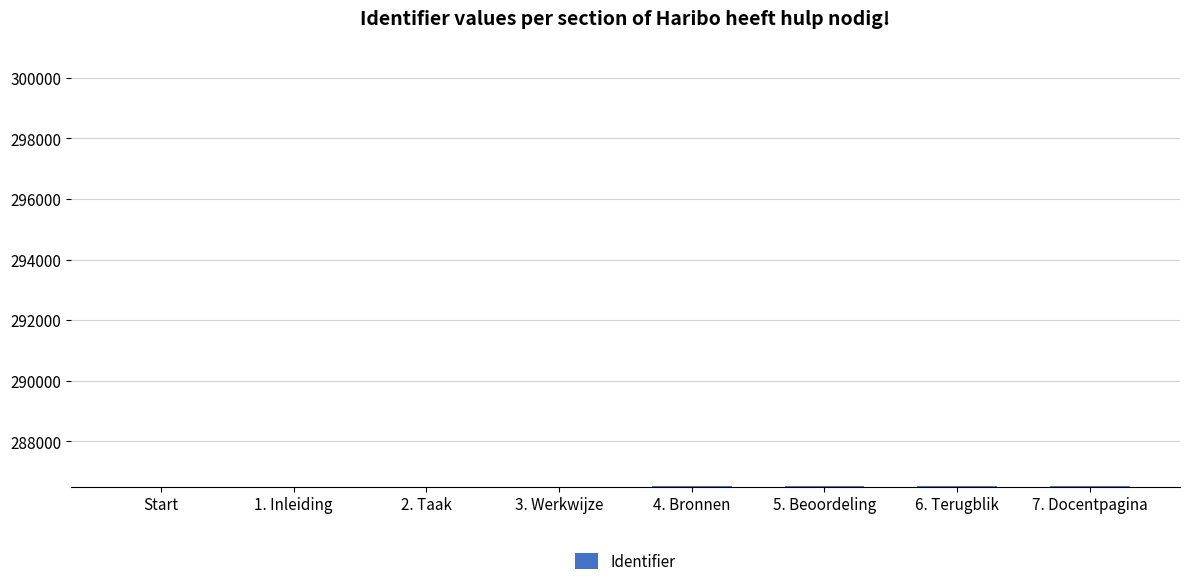

What is the label of the 3rd bar from the left?

2. Taak